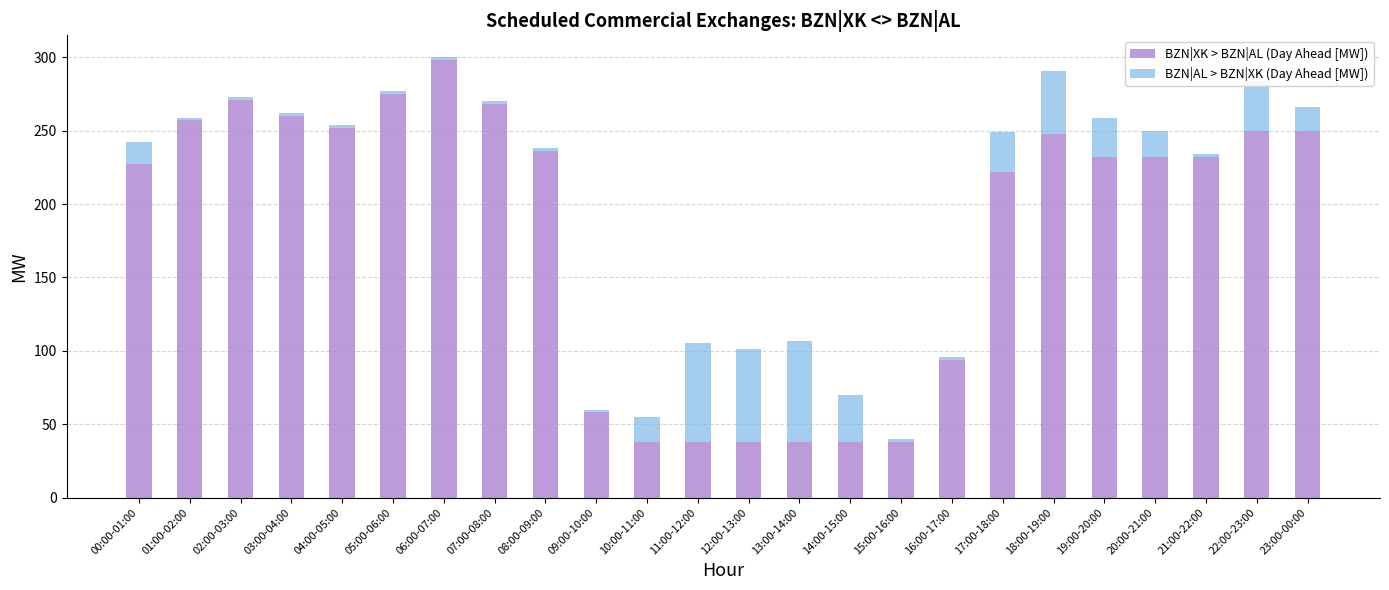

What is the average value of the BZN|XK > BZN|AL (Day Ahead [MW]) series?

183